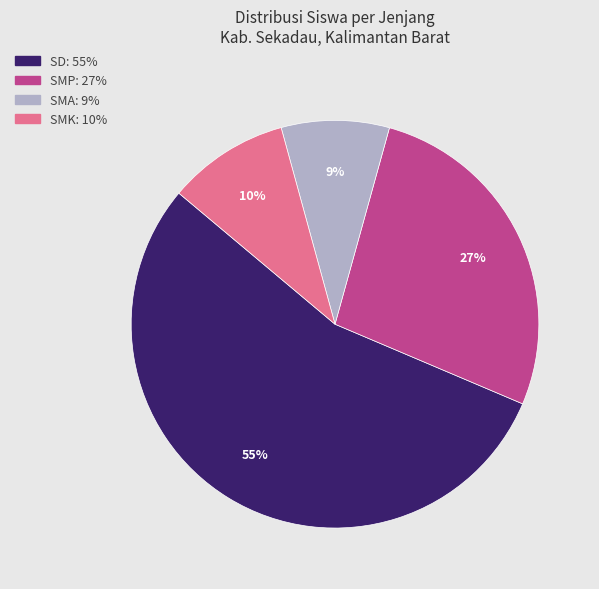

To the nearest percent, what is the difference between the largest and smallest slice percentages?

46%